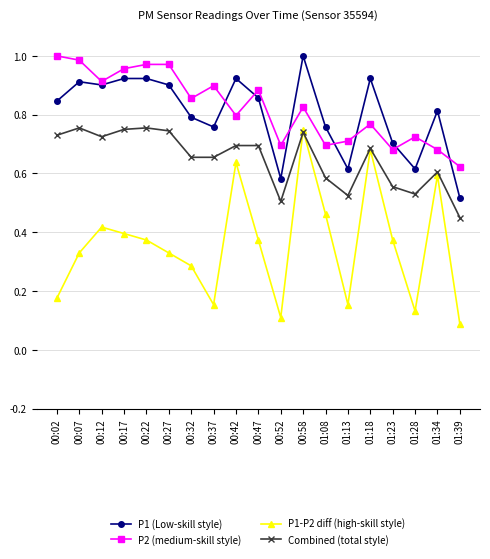

How many interior local valleys does the P2 (medium-skill style) series have?

6